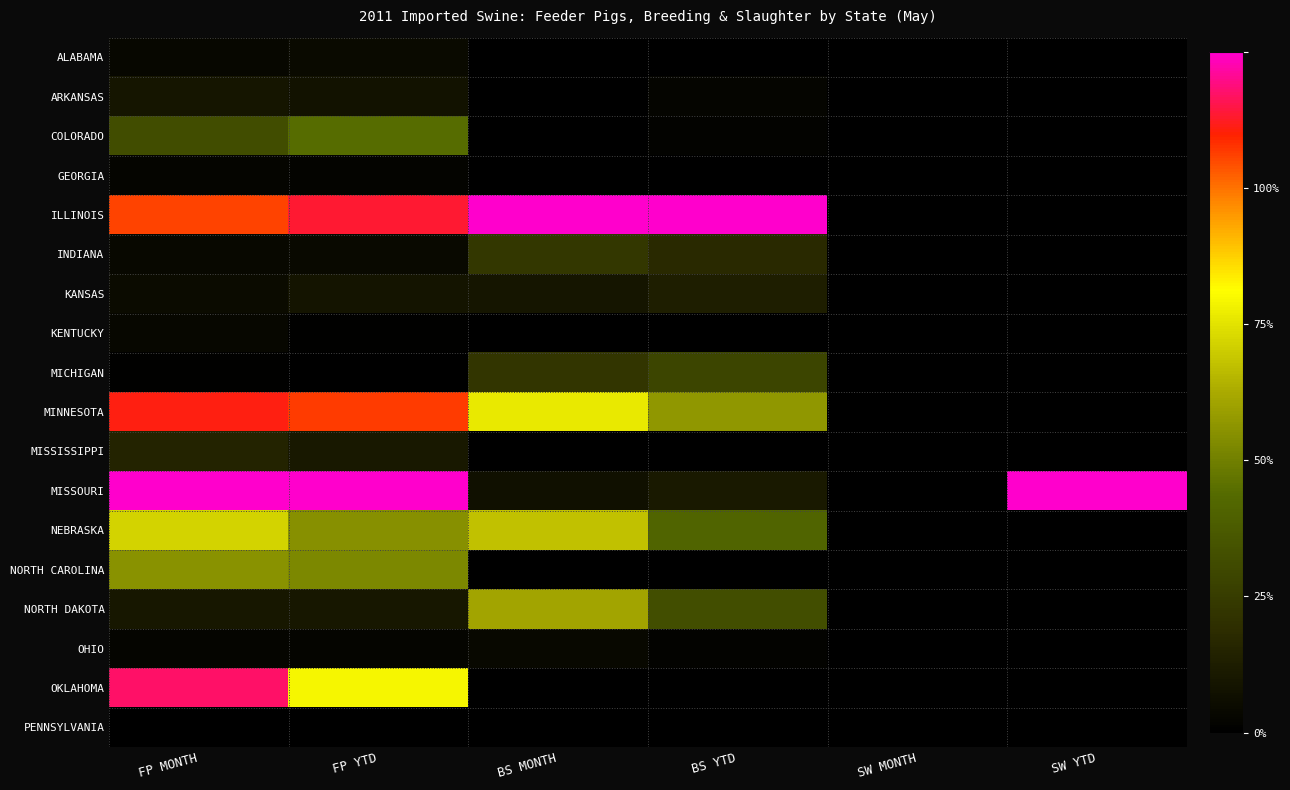

Reading left to right, extract all data points from this chart.

ALABAMA: FP MONTH=0.0	FP YTD=0.0	BS MONTH=0.0	BS YTD=0.0	SW MONTH=0.0	SW YTD=0.0
ARKANSAS: FP MONTH=0.1	FP YTD=0.1	BS MONTH=0.0	BS YTD=0.0	SW MONTH=0.0	SW YTD=0.0
COLORADO: FP MONTH=0.3	FP YTD=0.4	BS MONTH=0.0	BS YTD=0.0	SW MONTH=0.0	SW YTD=0.0
GEORGIA: FP MONTH=0.0	FP YTD=0.0	BS MONTH=0.0	BS YTD=0.0	SW MONTH=0.0	SW YTD=0.0
ILLINOIS: FP MONTH=0.8	FP YTD=0.9	BS MONTH=1.0	BS YTD=1.0	SW MONTH=0.0	SW YTD=0.0
INDIANA: FP MONTH=0.0	FP YTD=0.0	BS MONTH=0.2	BS YTD=0.1	SW MONTH=0.0	SW YTD=0.0
KANSAS: FP MONTH=0.0	FP YTD=0.1	BS MONTH=0.1	BS YTD=0.1	SW MONTH=0.0	SW YTD=0.0
KENTUCKY: FP MONTH=0.0	FP YTD=0.0	BS MONTH=0.0	BS YTD=0.0	SW MONTH=0.0	SW YTD=0.0
MICHIGAN: FP MONTH=0.0	FP YTD=0.0	BS MONTH=0.2	BS YTD=0.2	SW MONTH=0.0	SW YTD=0.0
MINNESOTA: FP MONTH=0.9	FP YTD=0.9	BS MONTH=0.6	BS YTD=0.5	SW MONTH=0.0	SW YTD=0.0
MISSISSIPPI: FP MONTH=0.1	FP YTD=0.1	BS MONTH=0.0	BS YTD=0.0	SW MONTH=0.0	SW YTD=0.0
MISSOURI: FP MONTH=1.0	FP YTD=1.0	BS MONTH=0.1	BS YTD=0.1	SW MONTH=0.0	SW YTD=1.0
NEBRASKA: FP MONTH=0.6	FP YTD=0.4	BS MONTH=0.5	BS YTD=0.3	SW MONTH=0.0	SW YTD=0.0
NORTH CAROLINA: FP MONTH=0.4	FP YTD=0.4	BS MONTH=0.0	BS YTD=0.0	SW MONTH=0.0	SW YTD=0.0
NORTH DAKOTA: FP MONTH=0.1	FP YTD=0.1	BS MONTH=0.5	BS YTD=0.3	SW MONTH=0.0	SW YTD=0.0
OHIO: FP MONTH=0.0	FP YTD=0.0	BS MONTH=0.0	BS YTD=0.0	SW MONTH=0.0	SW YTD=0.0
OKLAHOMA: FP MONTH=0.9	FP YTD=0.6	BS MONTH=0.0	BS YTD=0.0	SW MONTH=0.0	SW YTD=0.0
PENNSYLVANIA: FP MONTH=0.0	FP YTD=0.0	BS MONTH=0.0	BS YTD=0.0	SW MONTH=0.0	SW YTD=0.0